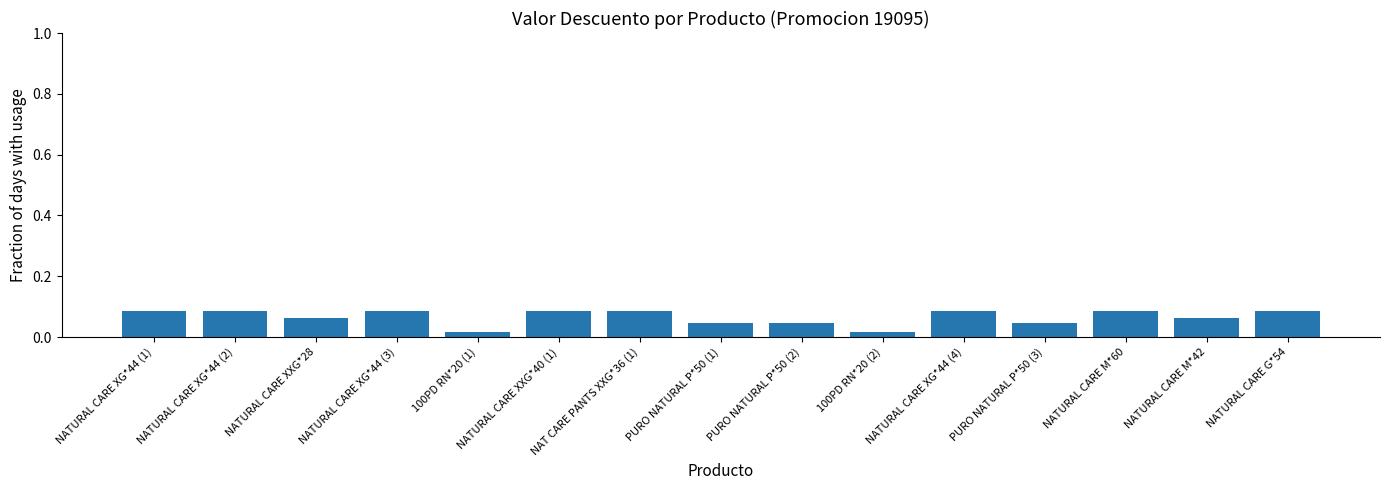

How many values are between 0 and 1?

15